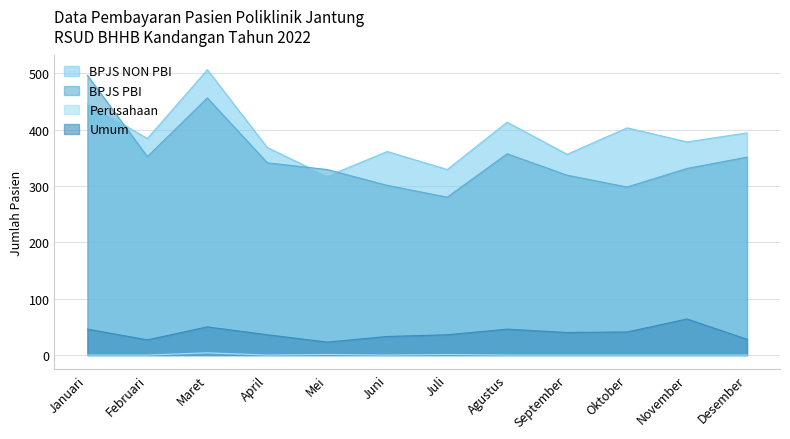

At which category does Umum reach its first local peak?

Maret